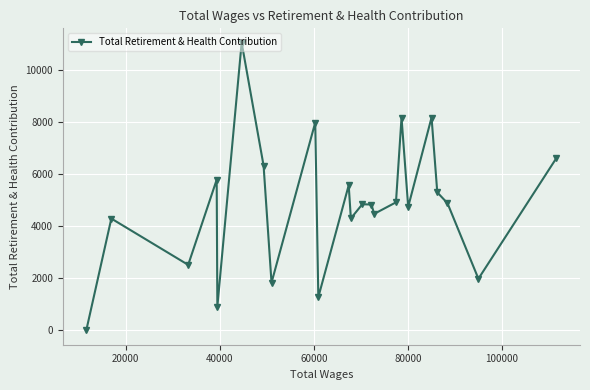

What is the maximum value shown in the chart?

11047